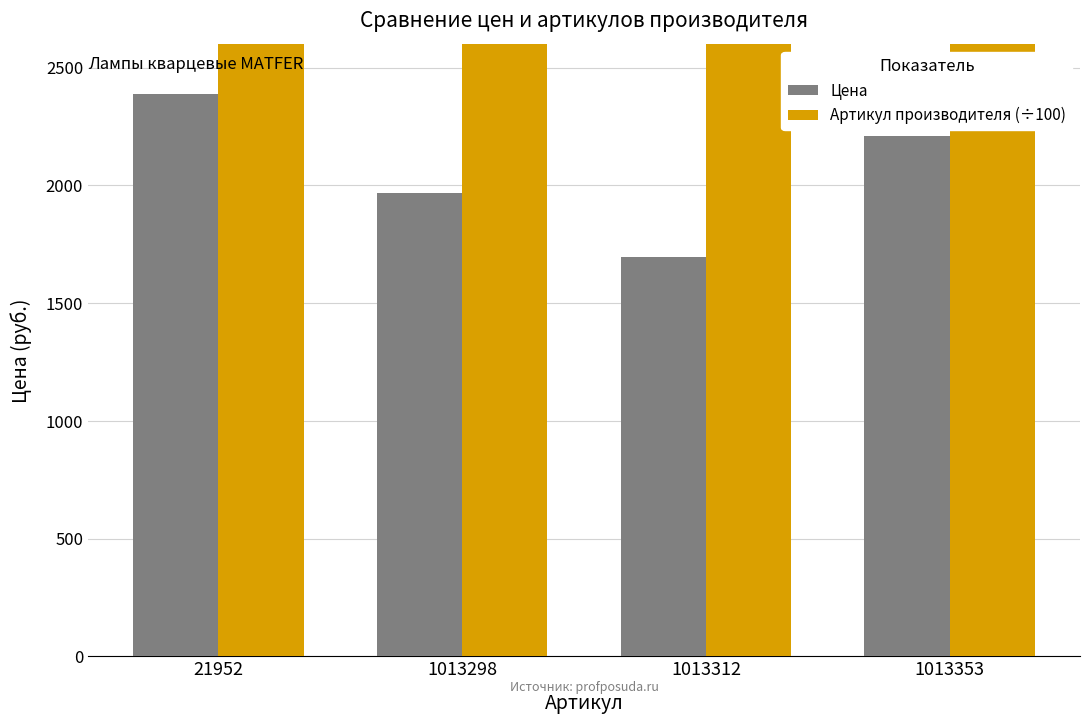

At which category is the sum across all series the highest?

21952